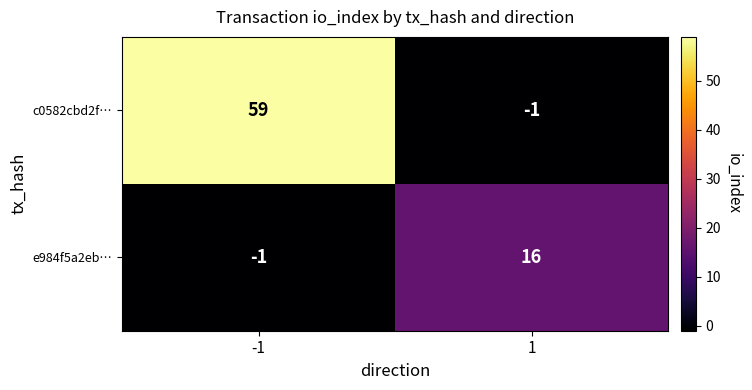

How many values in c0582cbd2f… are above zero?

1